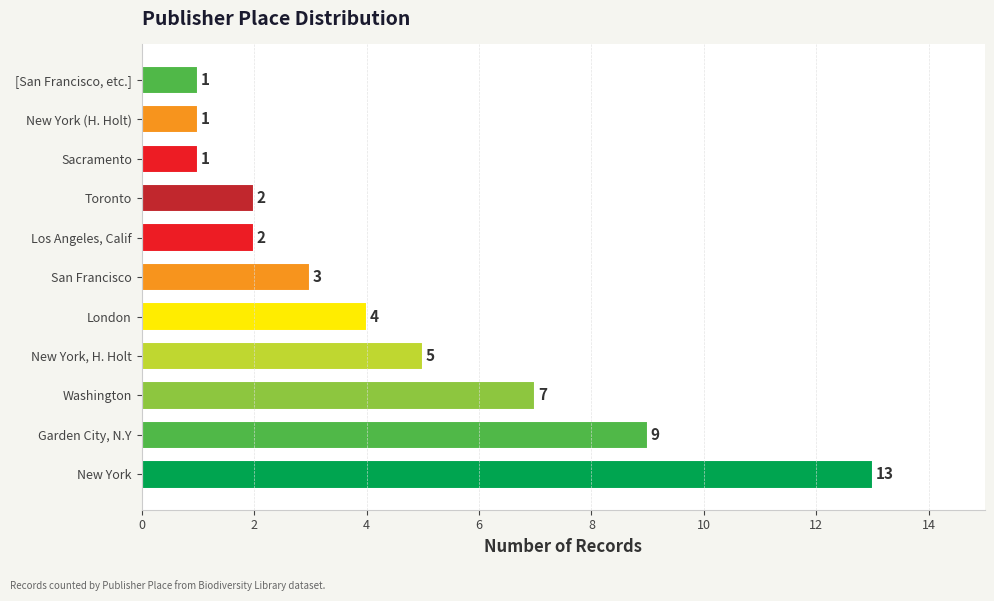

Count the number of categories in the chart.

11